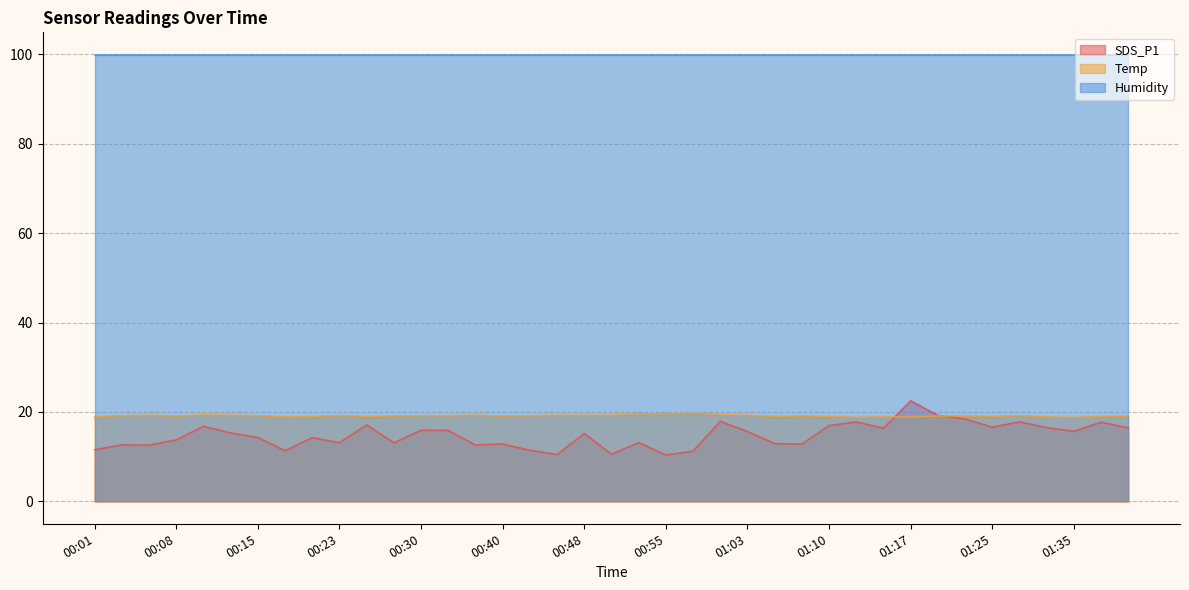

Which series has the widest spread of values?

SDS_P1